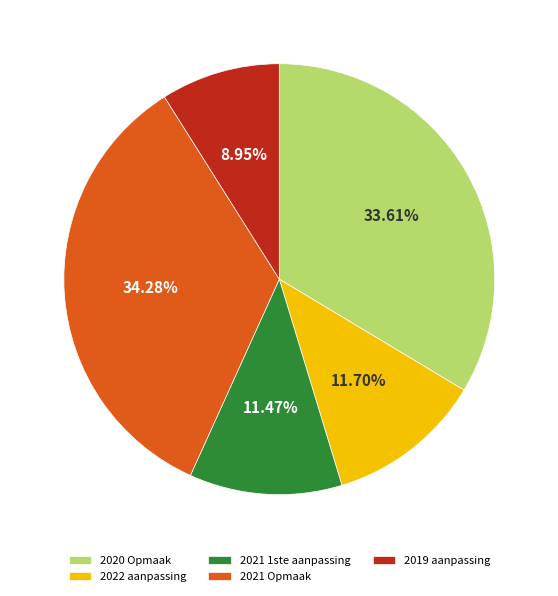

Is it true that 2021 Opmaak is 42% of the pie?

False